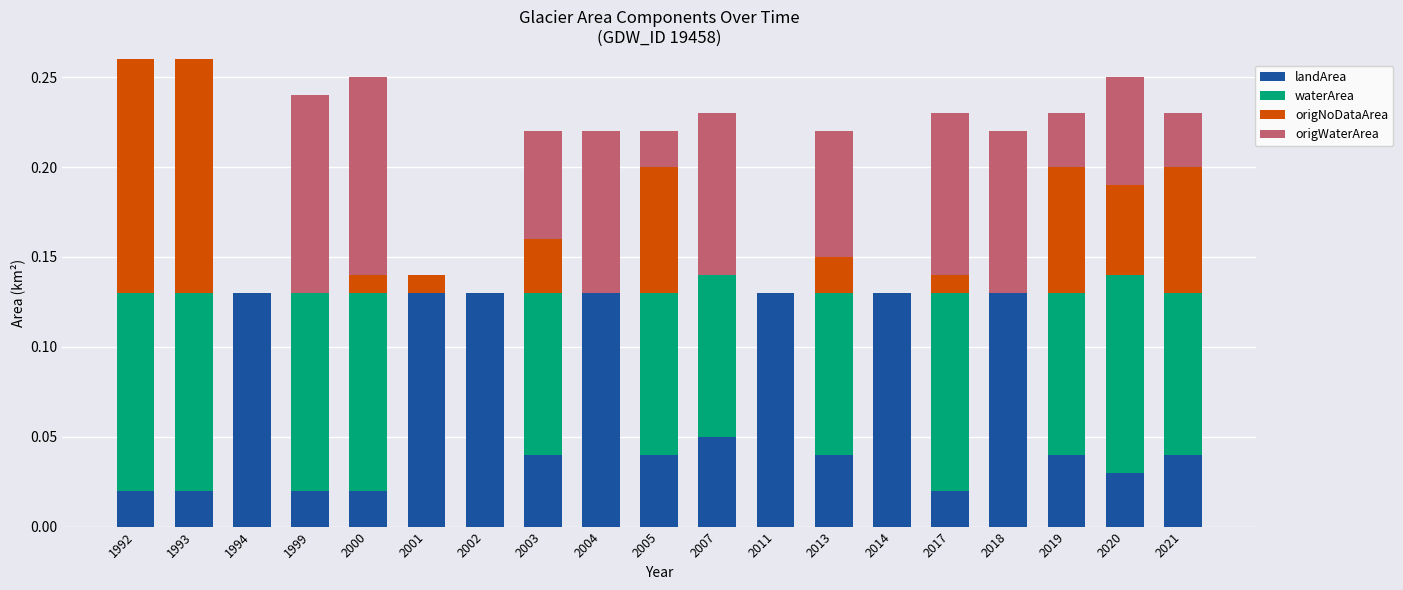

The landArea series shows 0.2 at 1994. True or false?

False